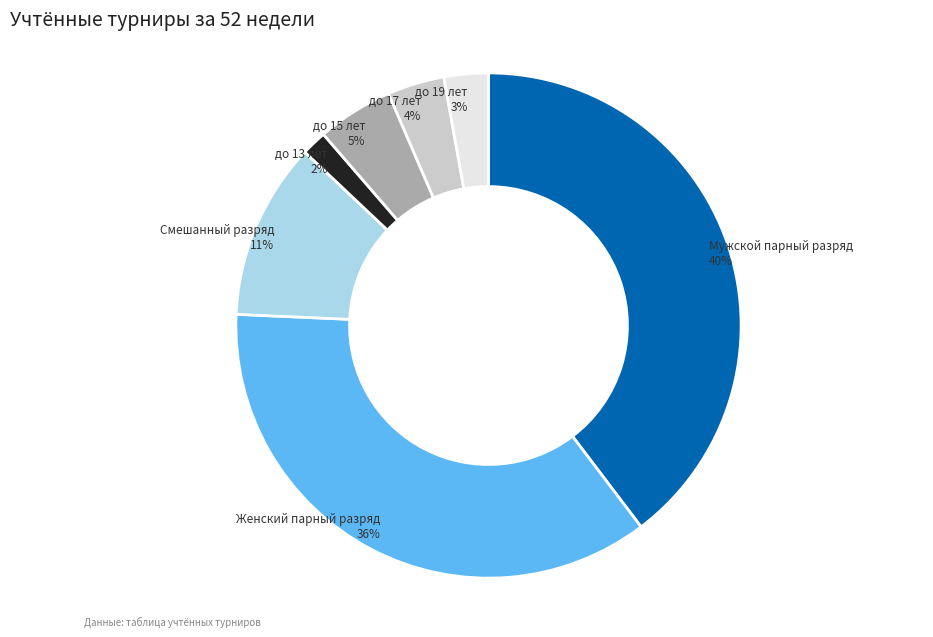

Do до 17 лет and до 19 лет together represent more than half of the pie?

No